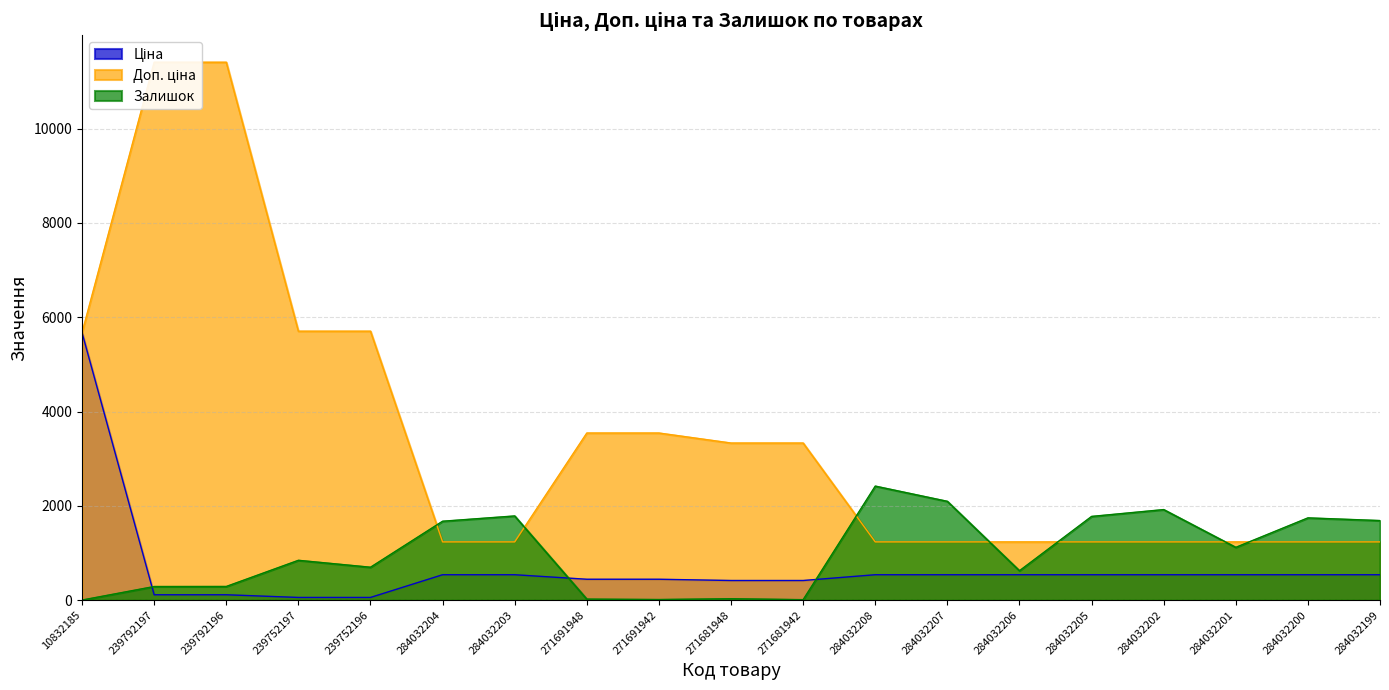

What is the label of the 4th point from the right?

284032202